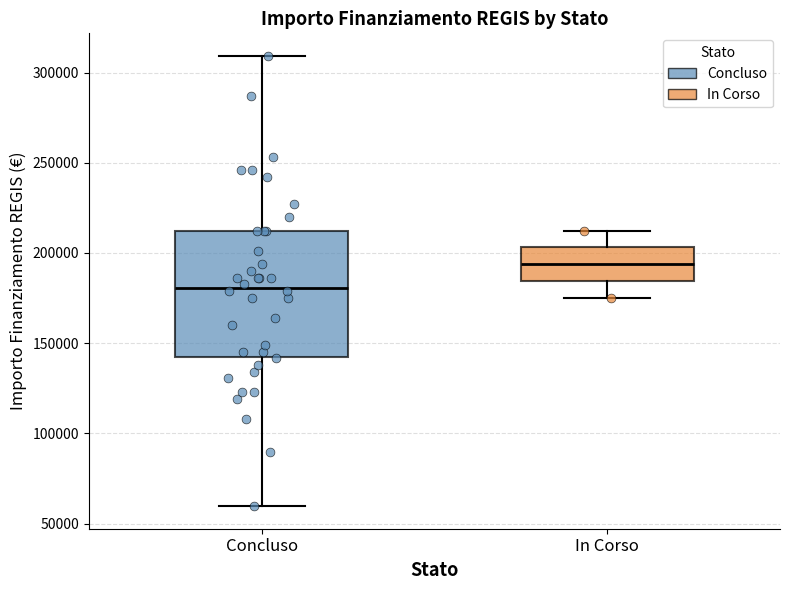

Which box is the tallest, from its lower edge to its upper edge?

Concluso